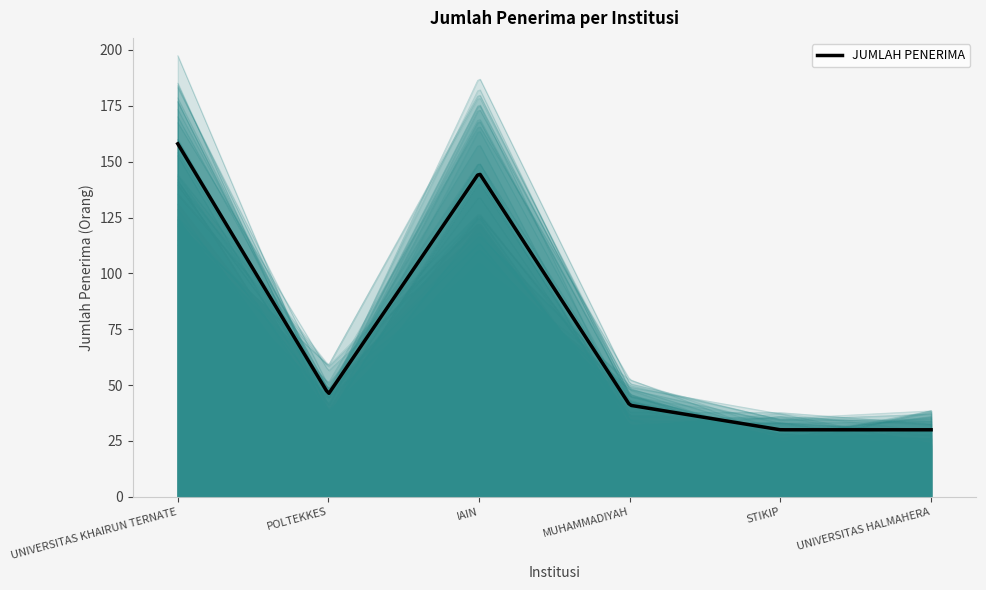

Count the number of values greater than 46.

2